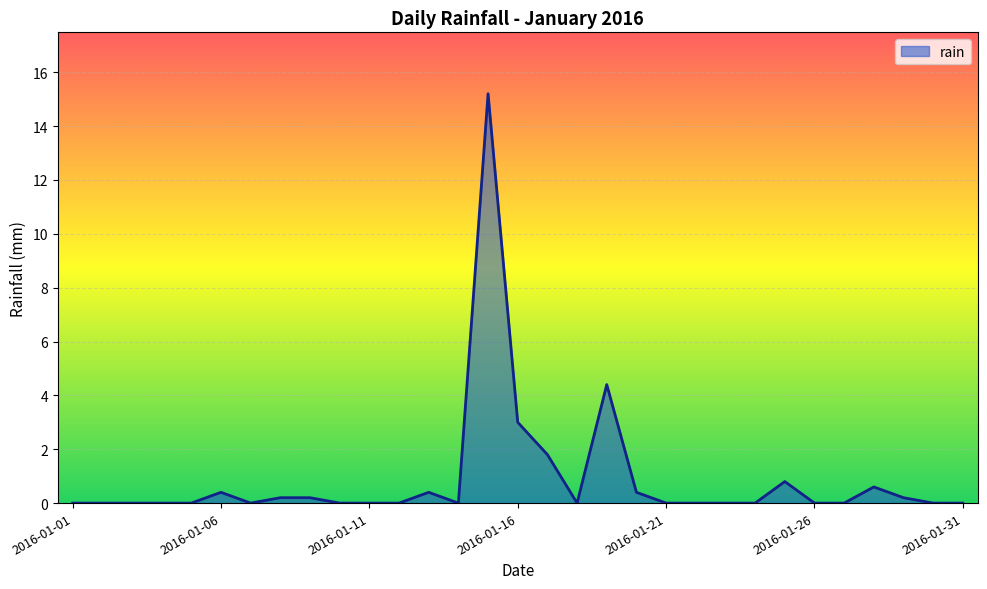

What is the greatest value displayed?

15.2